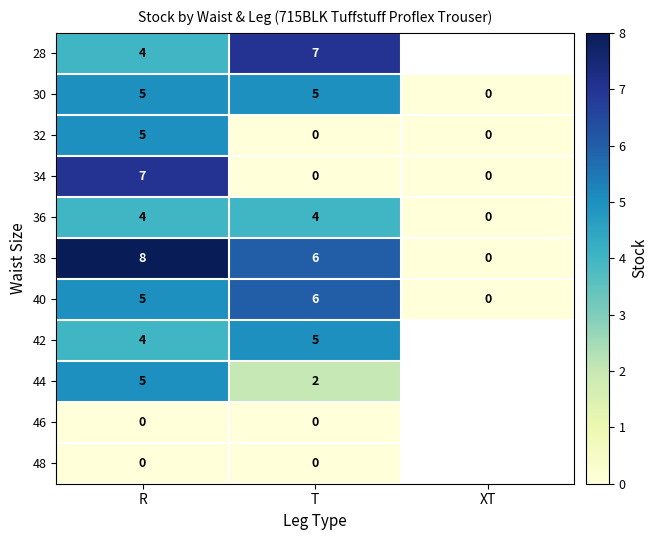

What is the total value across all series at R?

47